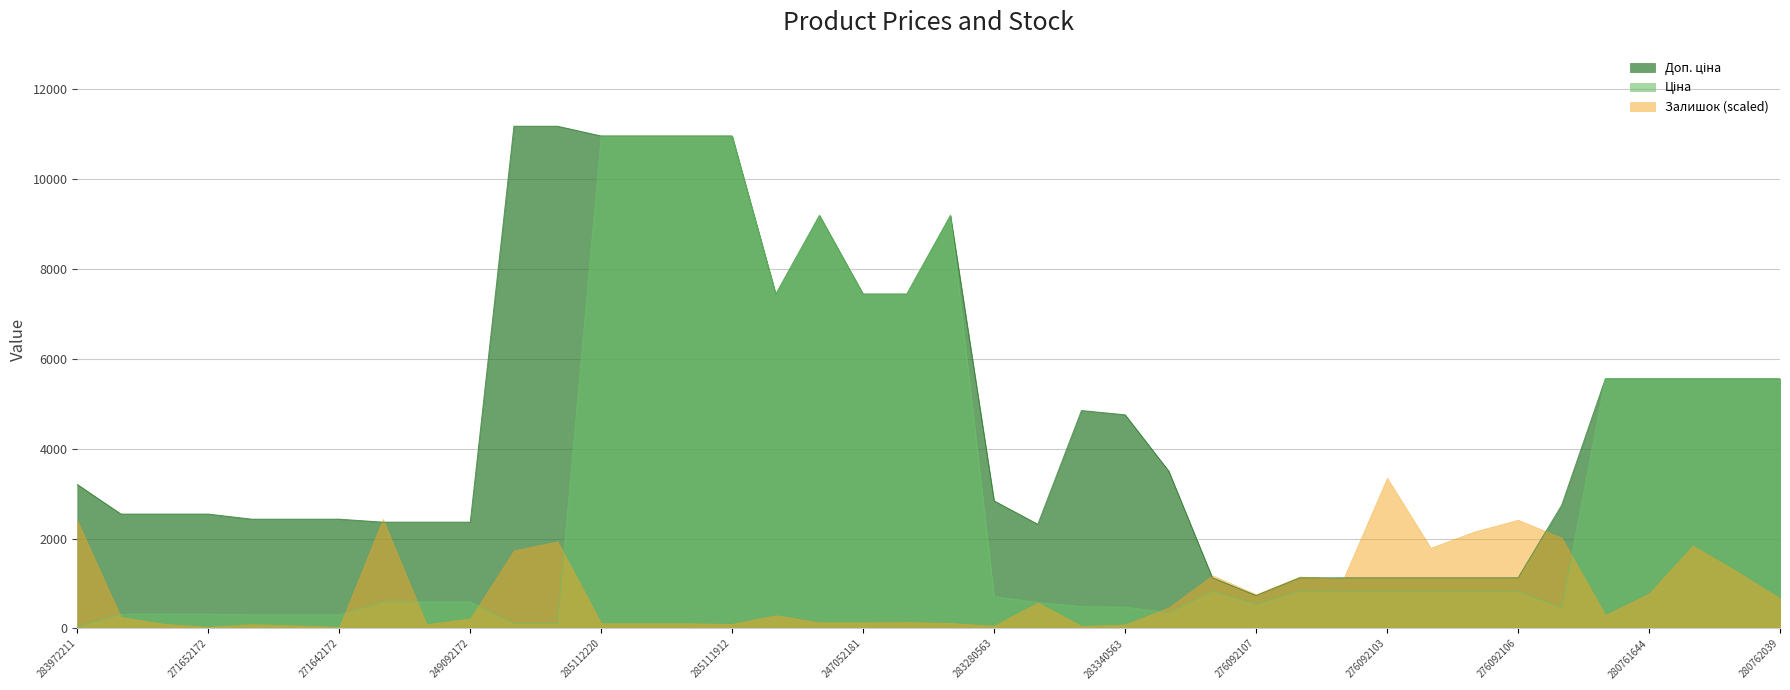

The Ціна series shows 831.5 at 276092103. True or false?

True